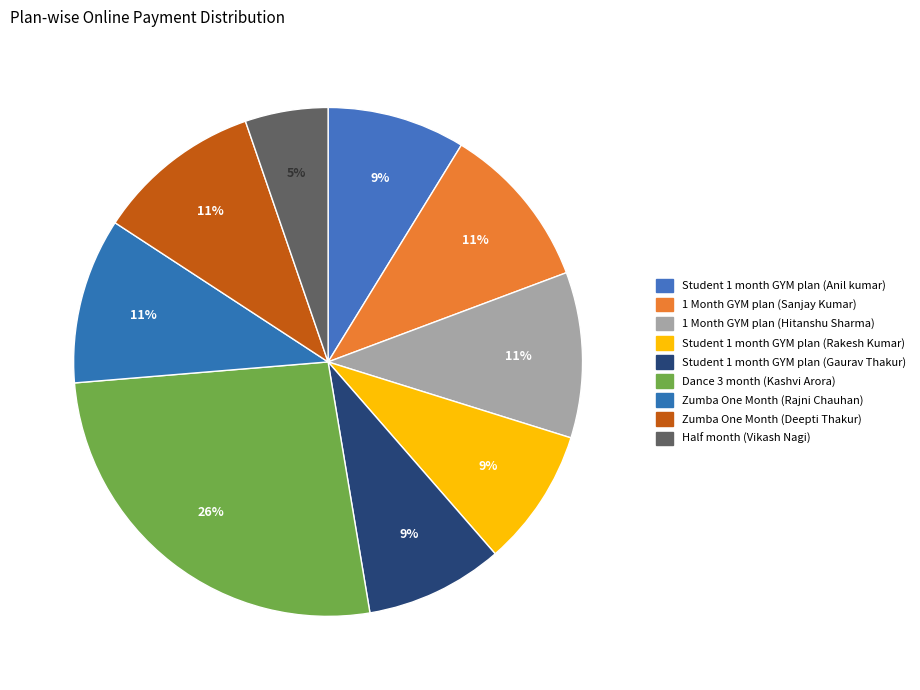

Which category has the smallest portion of the pie?

Half month (Vikash Nagi)